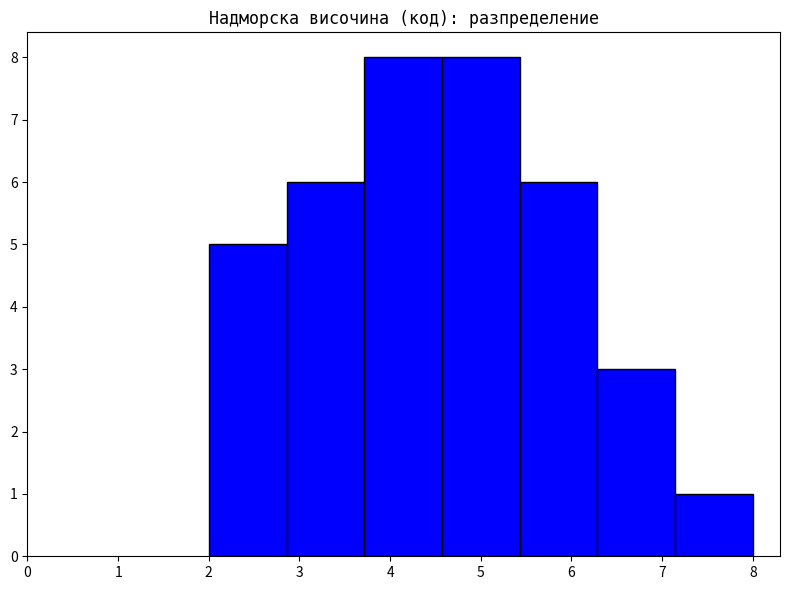

Reading left to right, transcribe this chart: for each bar, give the range it covers on the x-axis and its height. Neither the bar edges nor the heights are printed on the chart, so give them approximately, as read against the axes.

2.0 to 2.9: 5
2.9 to 3.7: 6
3.7 to 4.6: 8
4.6 to 5.4: 8
5.4 to 6.3: 6
6.3 to 7.1: 3
7.1 to 8.0: 1